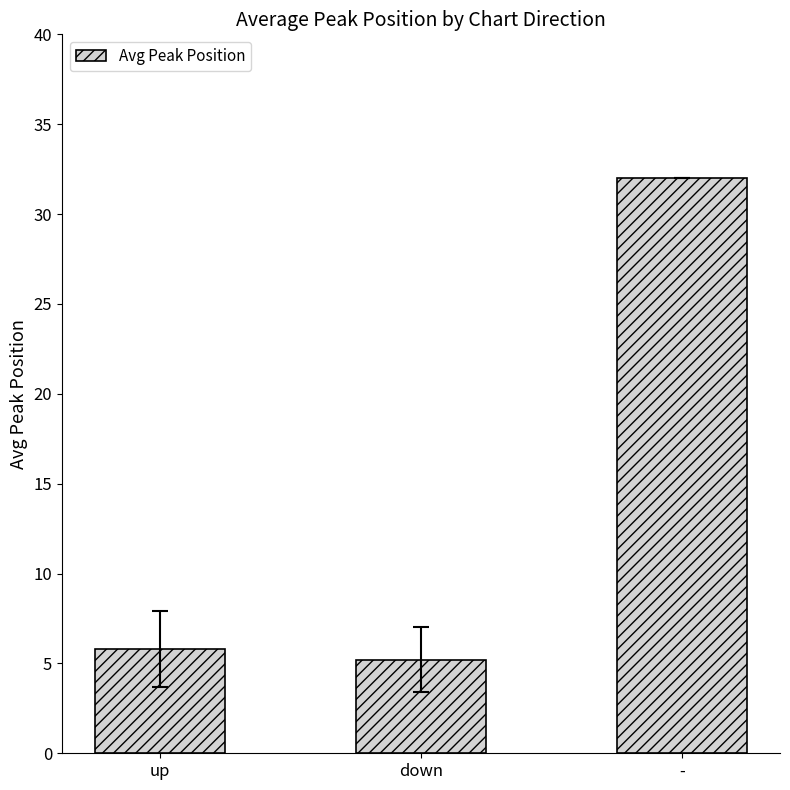

Reading left to right, what are all the values shown in this chart?

5.8	5.2	32.0